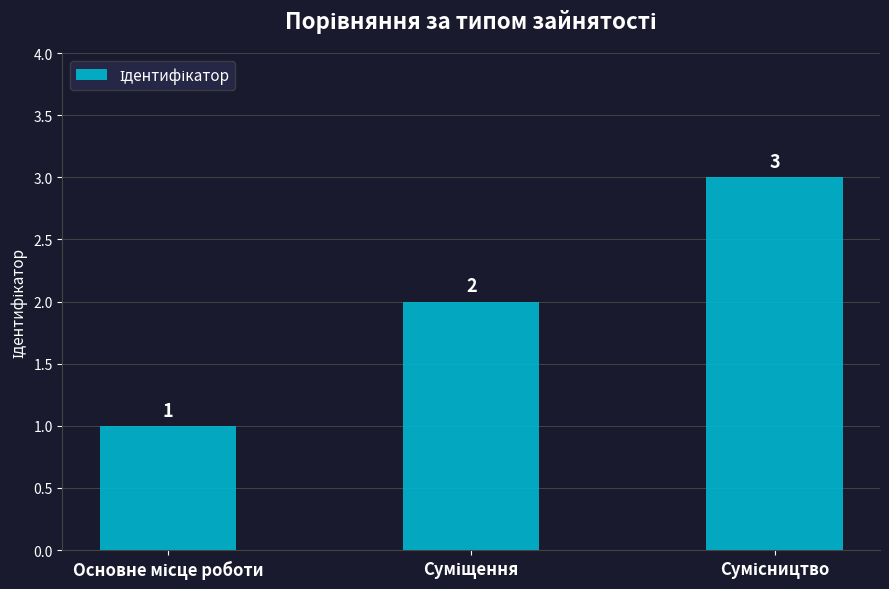

What is the sum of all values?

6